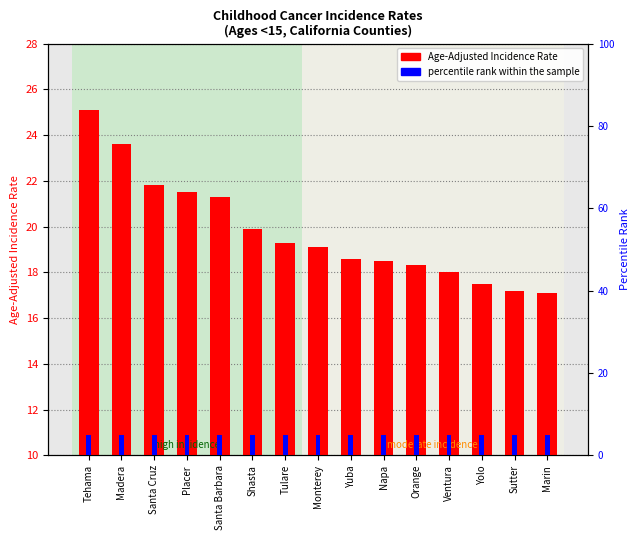

How many categories are shown in the chart?

15